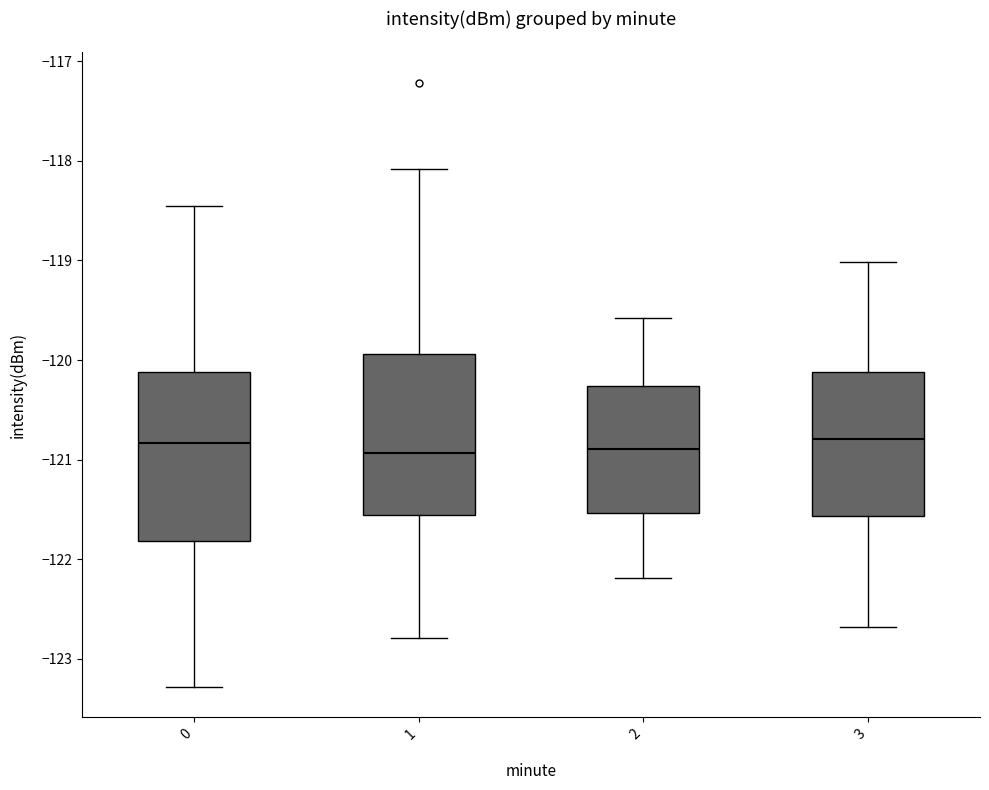

Where is the upper edge of the box at x = 2 on the y-axis? The values are not printed on the chart, so give them approximately, as read against the axis.

-120.3